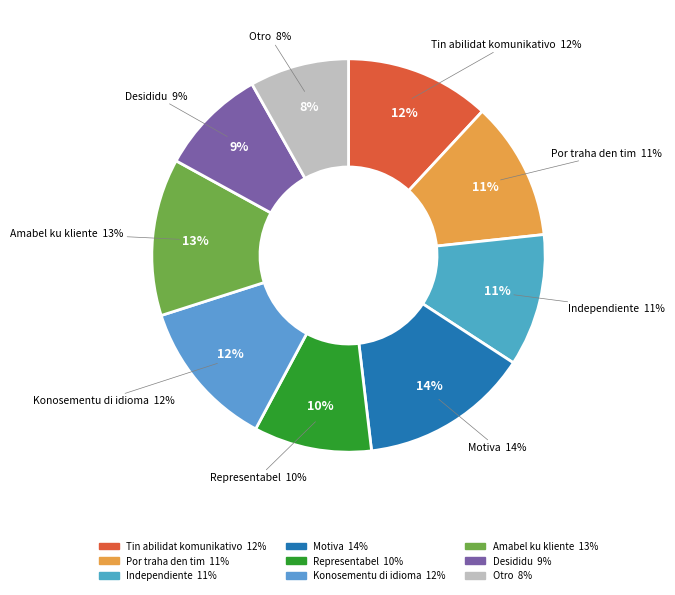

Does any single category account for the majority?

No